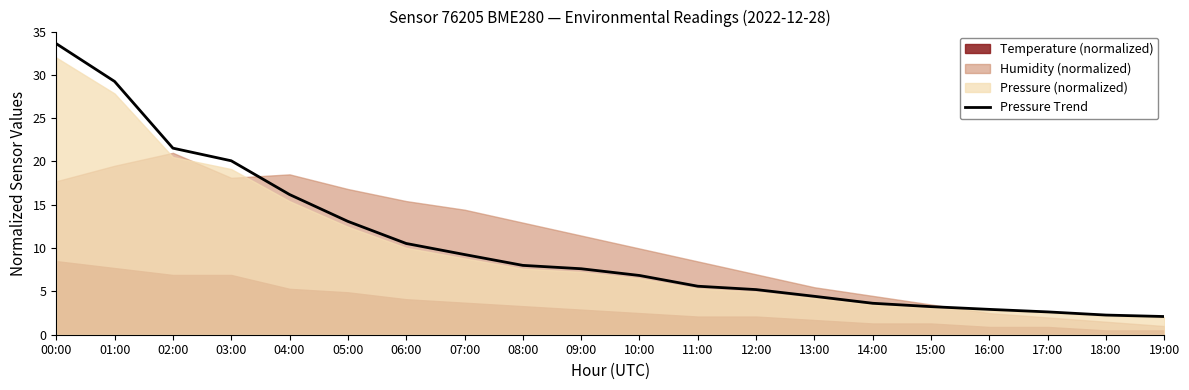

The Pressure Trend series shows 12.3 at 03:00. True or false?

False